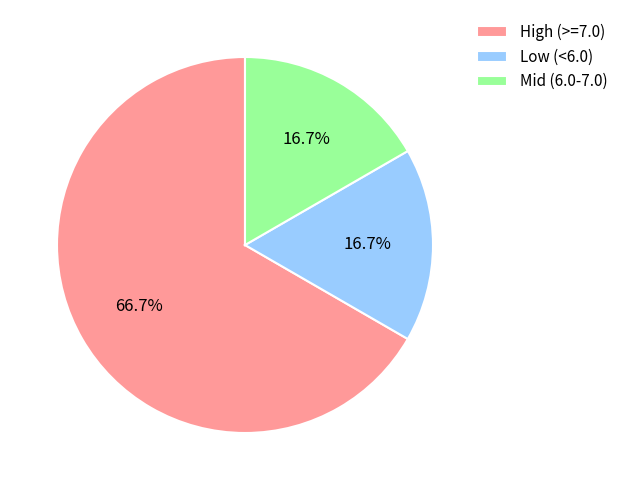

Do High (>=7.0) and Low (<6.0) together represent more than half of the pie?

Yes